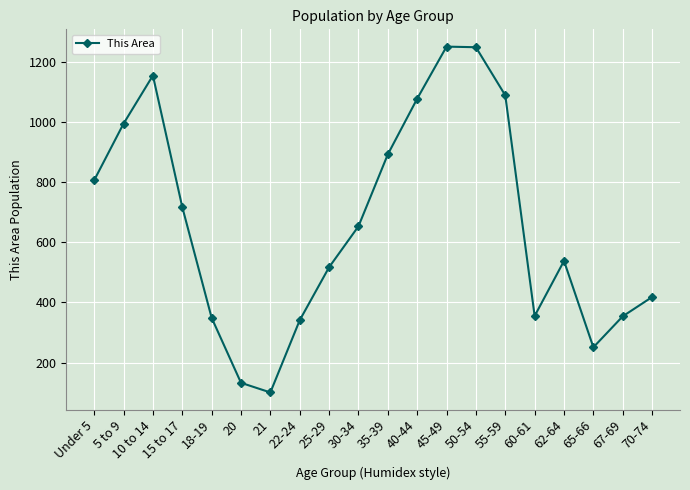

Count the number of data series in this chart.

1